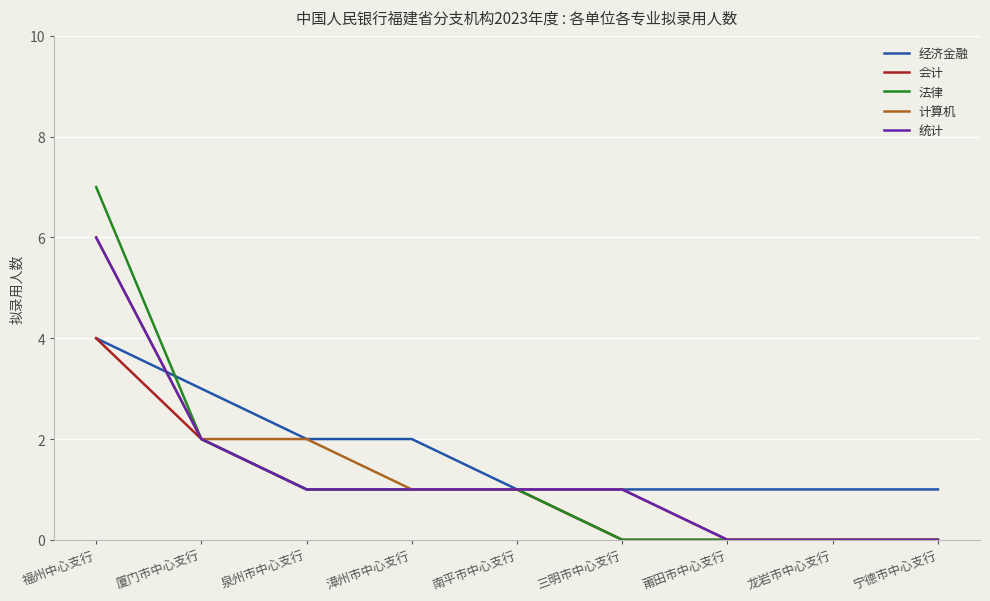

Which category has the highest value in the 计算机 series?

福州中心支行